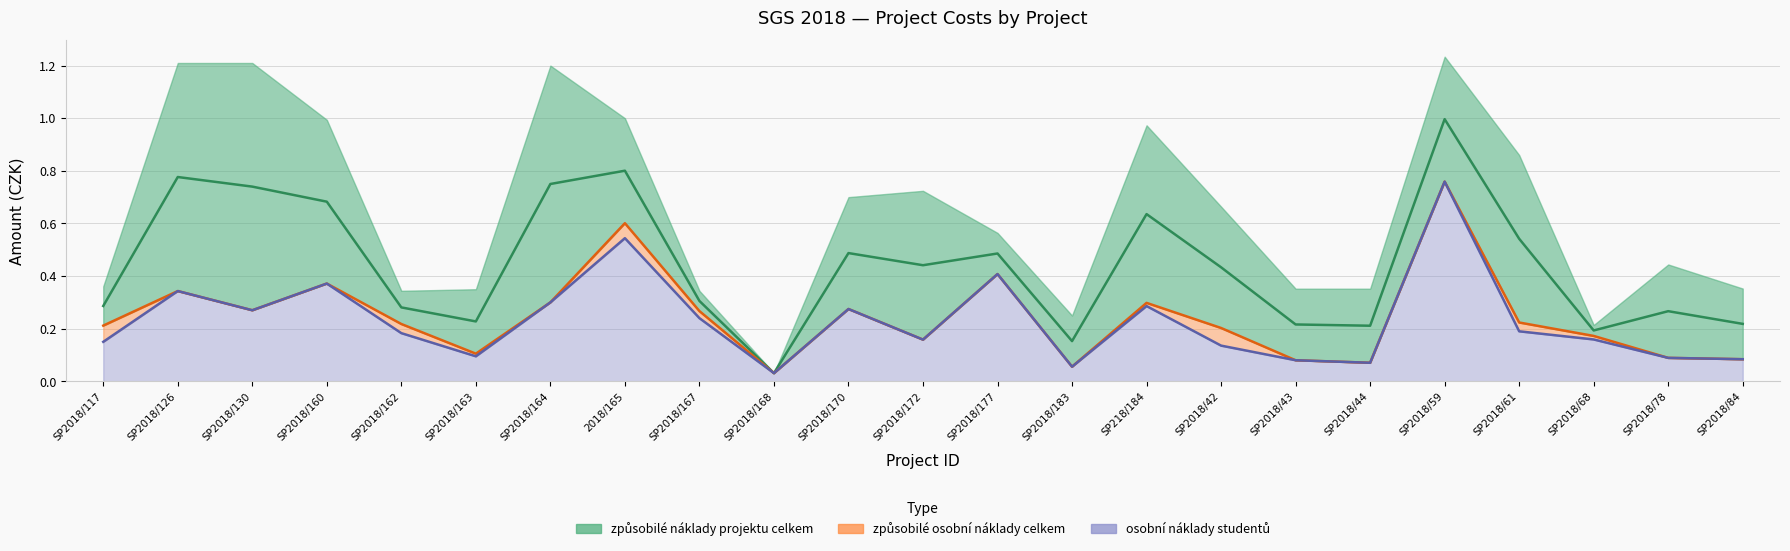

Is it true that způsobilé osobní náklady celkem equals 0.1 at SP2018/84?

False